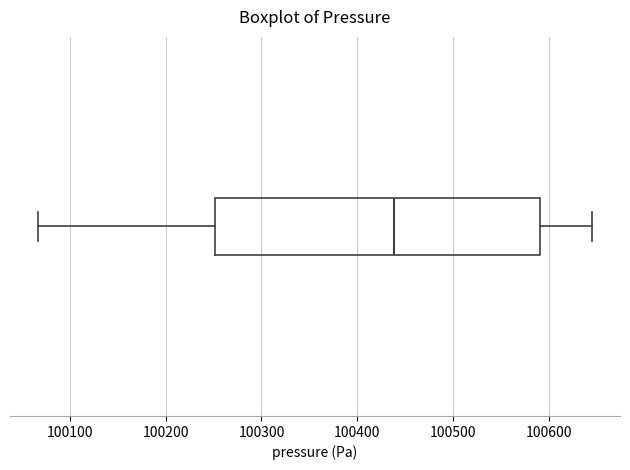

Read this box plot against the x-axis: the position of the median line, the range covered by the box, and the ends of both whiskers. The values are not printed on the chart, so give them approximately, as read against the axis.

median 100440, box 100250 to 100590, whiskers 100070 to 100640